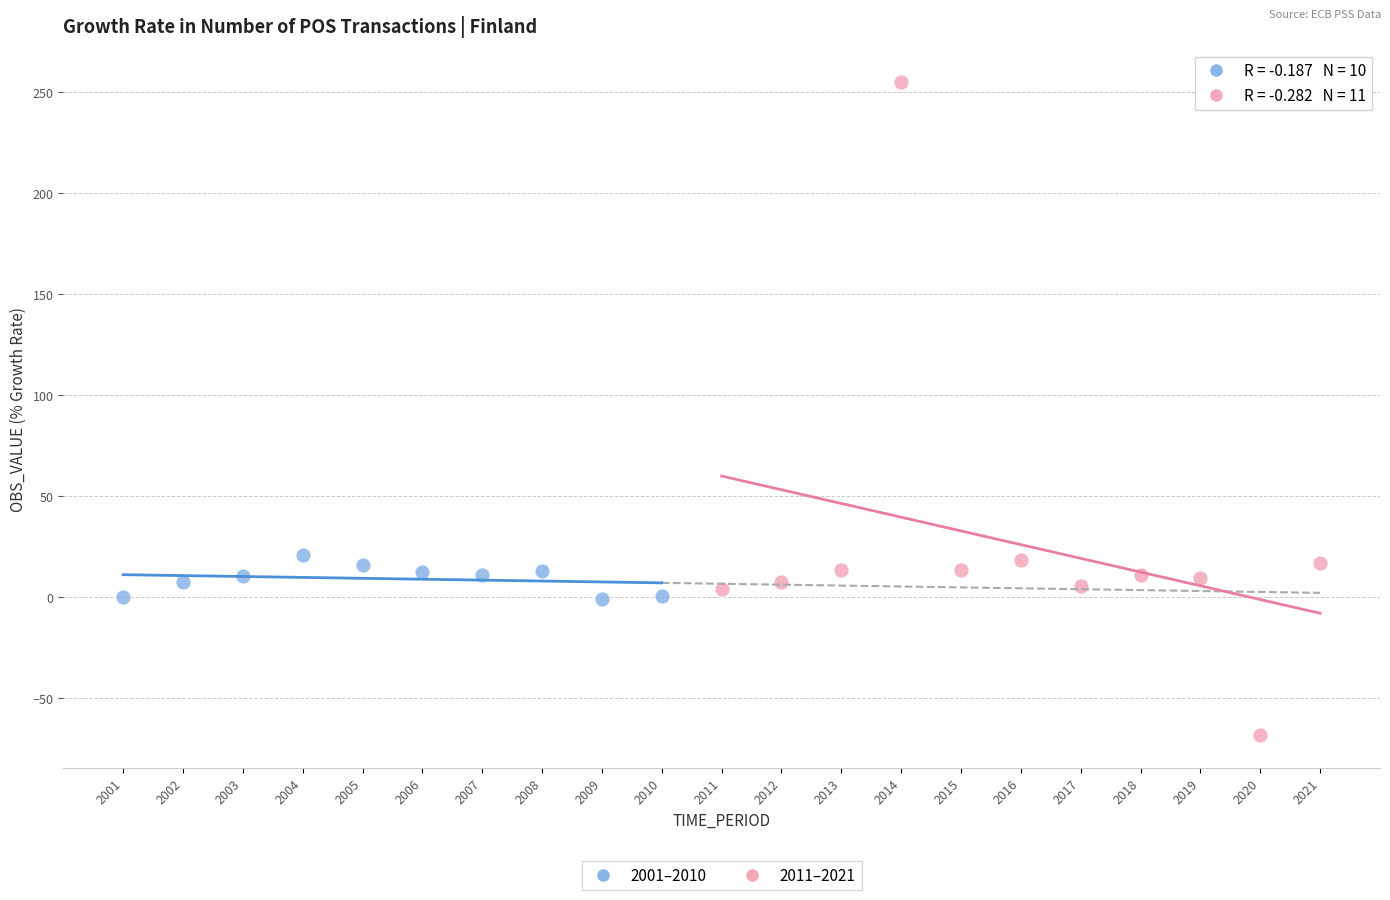

Which series has the largest Y range (max minus min)?

2011–2021